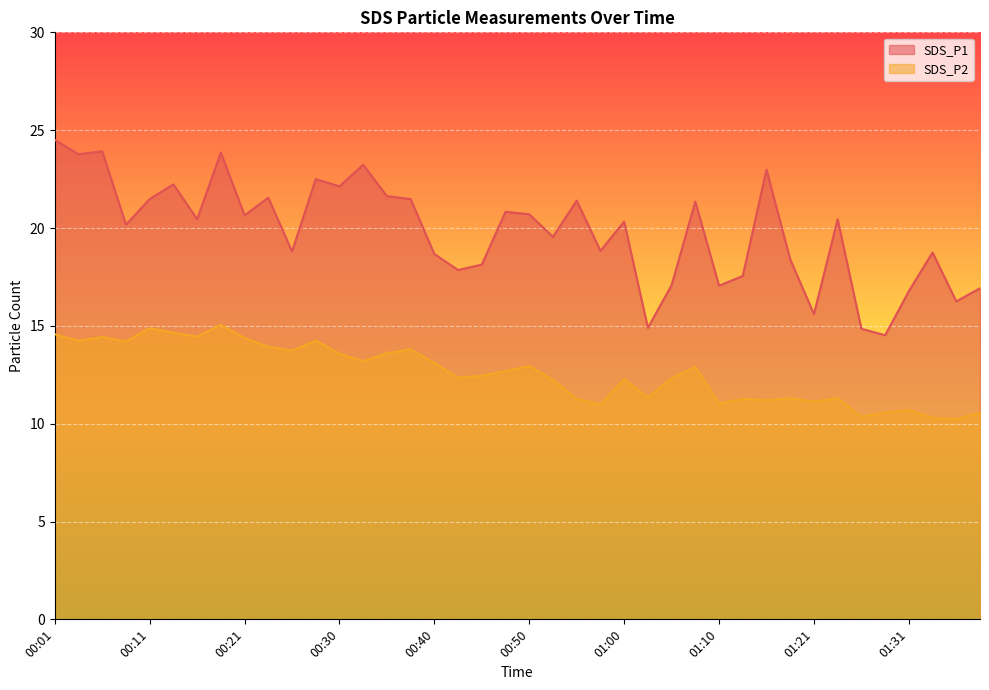

The value of SDS_P1 at 01:34 is 28.8. True or false?

False